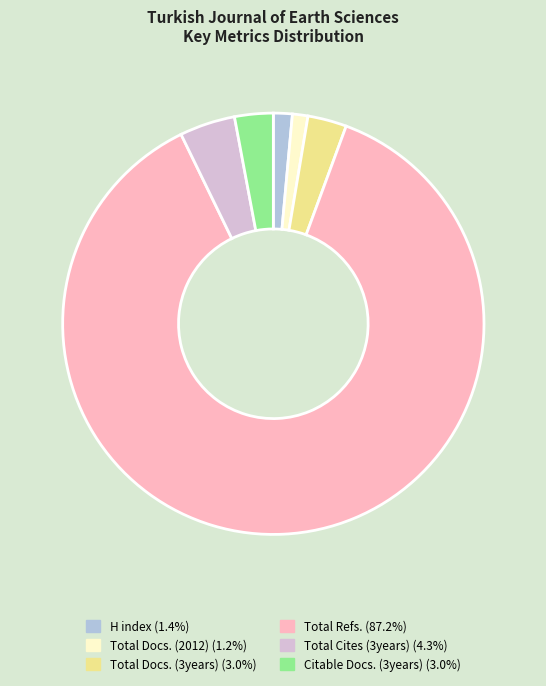

Combined, do Total Docs. (3years) and Citable Docs. (3years) account for over 50%?

No